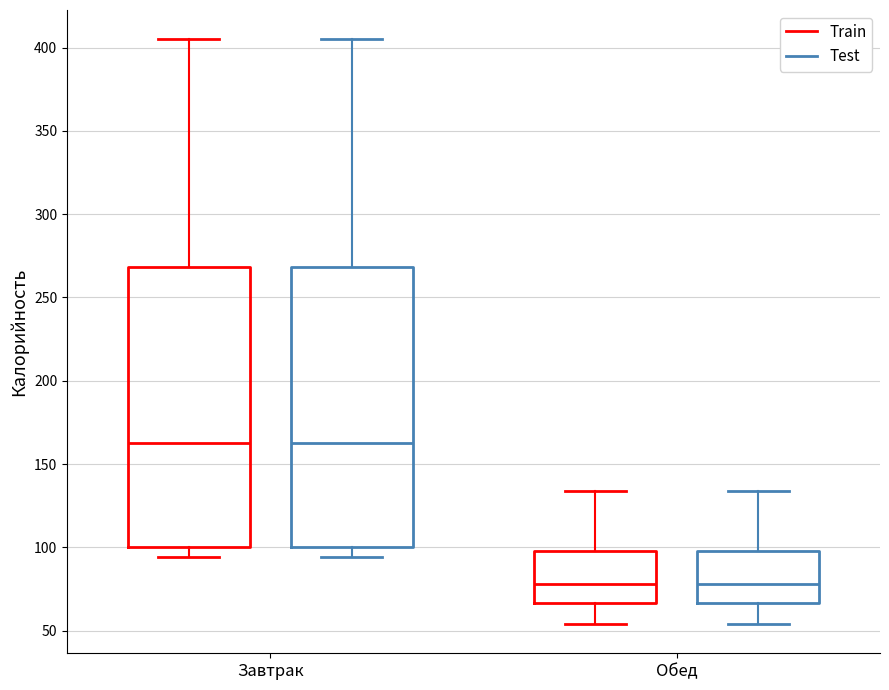

Reading left to right, transcribe this box plot: for each box, give where its median line is, the range the box spans, and where its two whiskers end, as read against the y-axis. The values are not printed on the chart, so give them approximately, as read against the axis.

Завтрак (Train): median 165, box 100 to 270, whiskers 95 to 405
Завтрак (Test): median 165, box 100 to 270, whiskers 95 to 405
Обед (Train): median 80, box 65 to 100, whiskers 55 to 135
Обед (Test): median 80, box 65 to 100, whiskers 55 to 135